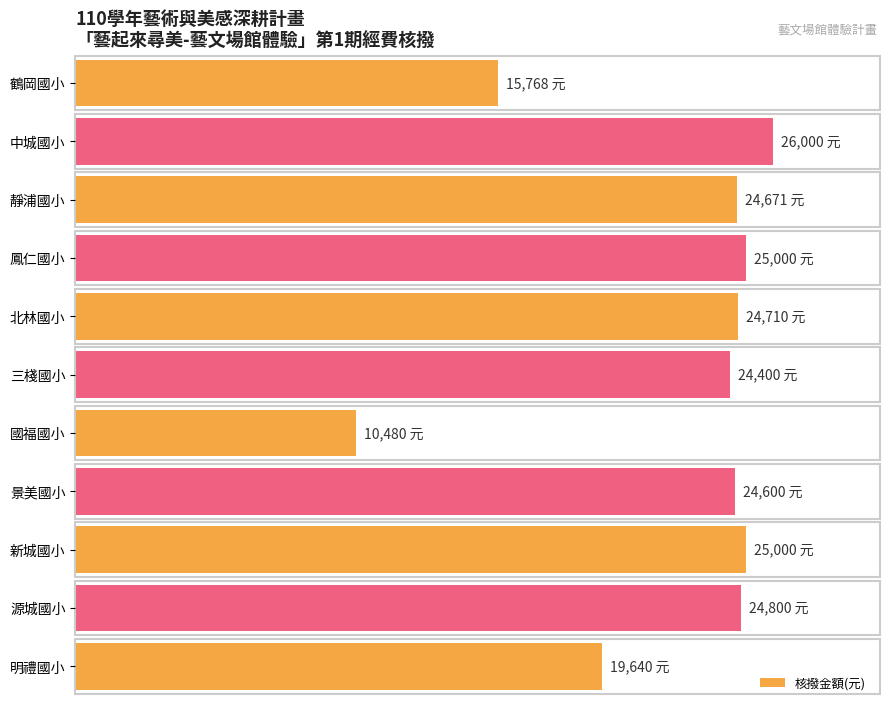

What is the value of the 7th bar from the left?

10480